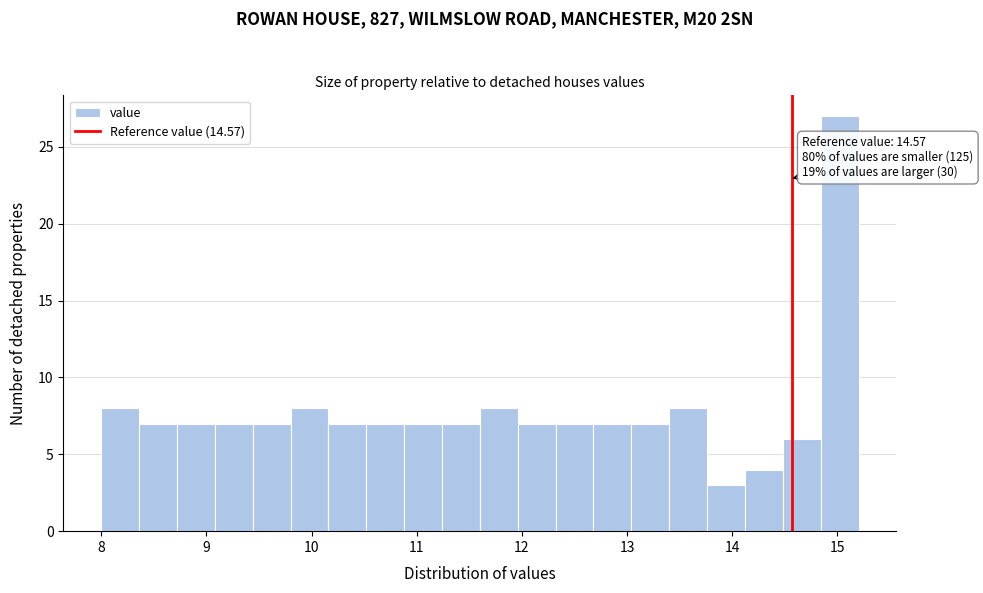

Around what value on the x-axis is the tallest bar? Give the approximate position of its centre, as read against the axis.

15.0